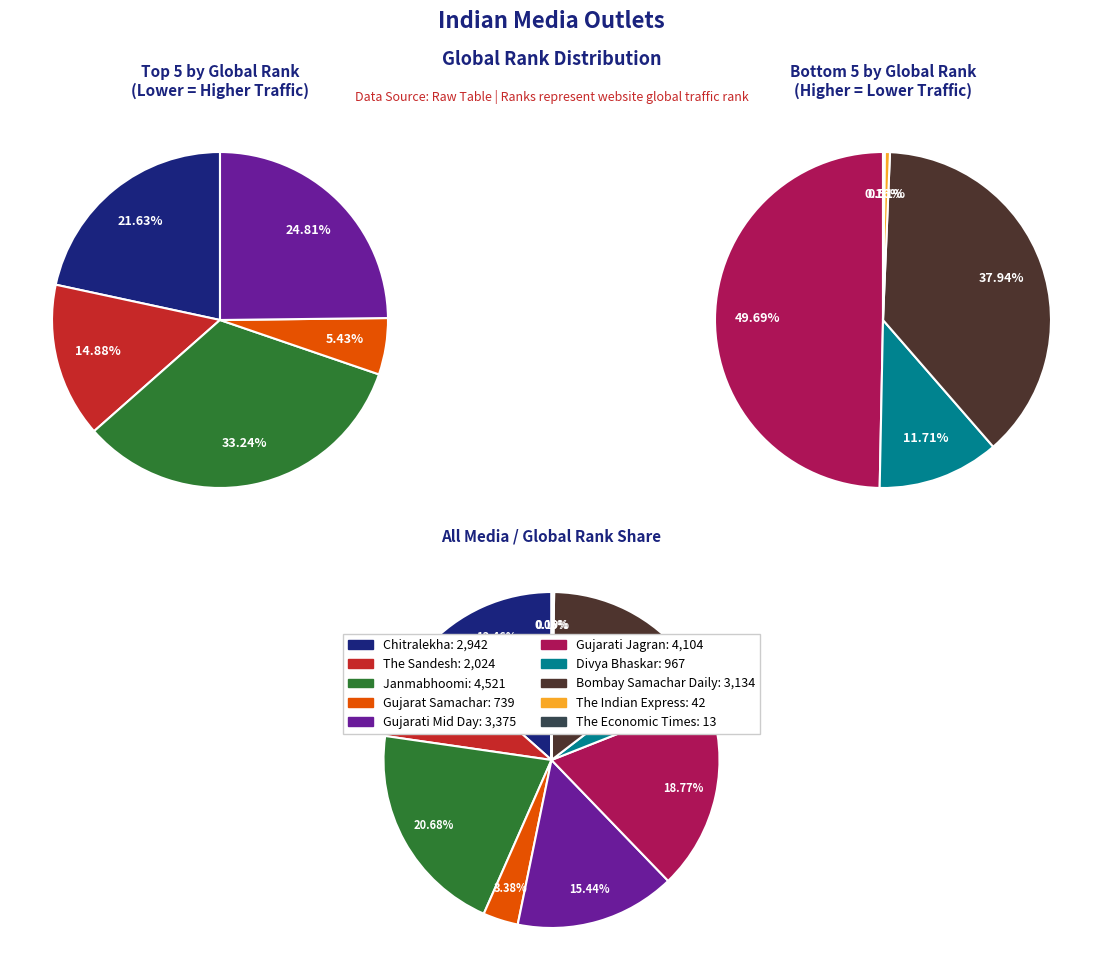

Does any single category account for the majority?

No